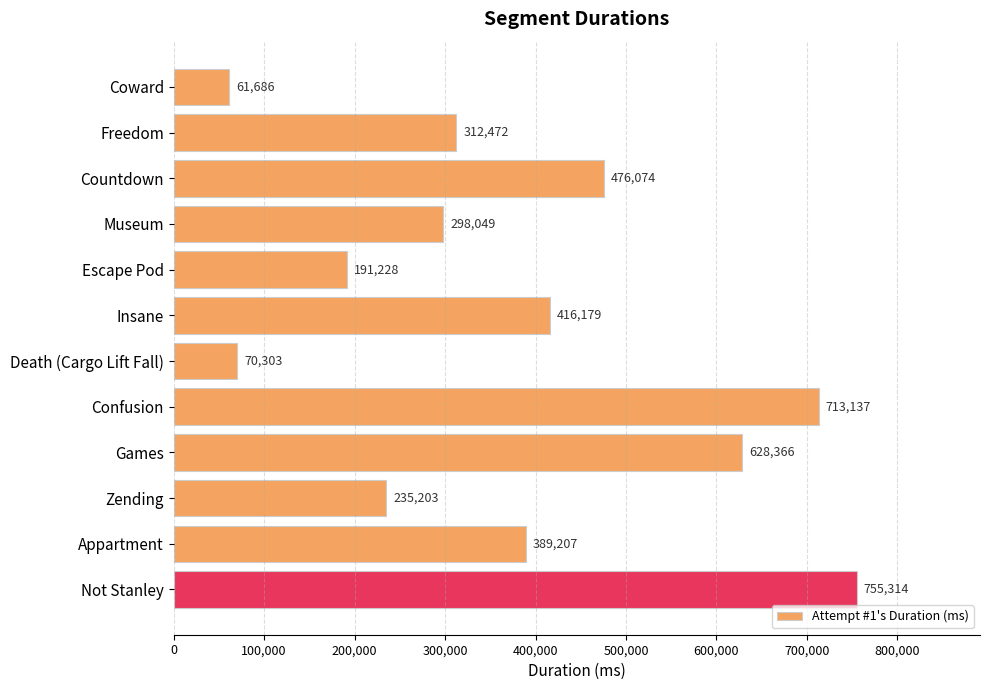

What is the ratio of the value at Appartment to the value at Games?

0.6